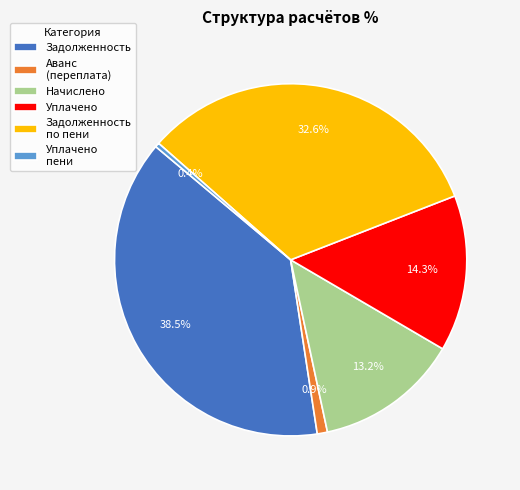

Is it true that Уплачено is 46% of the pie?

False